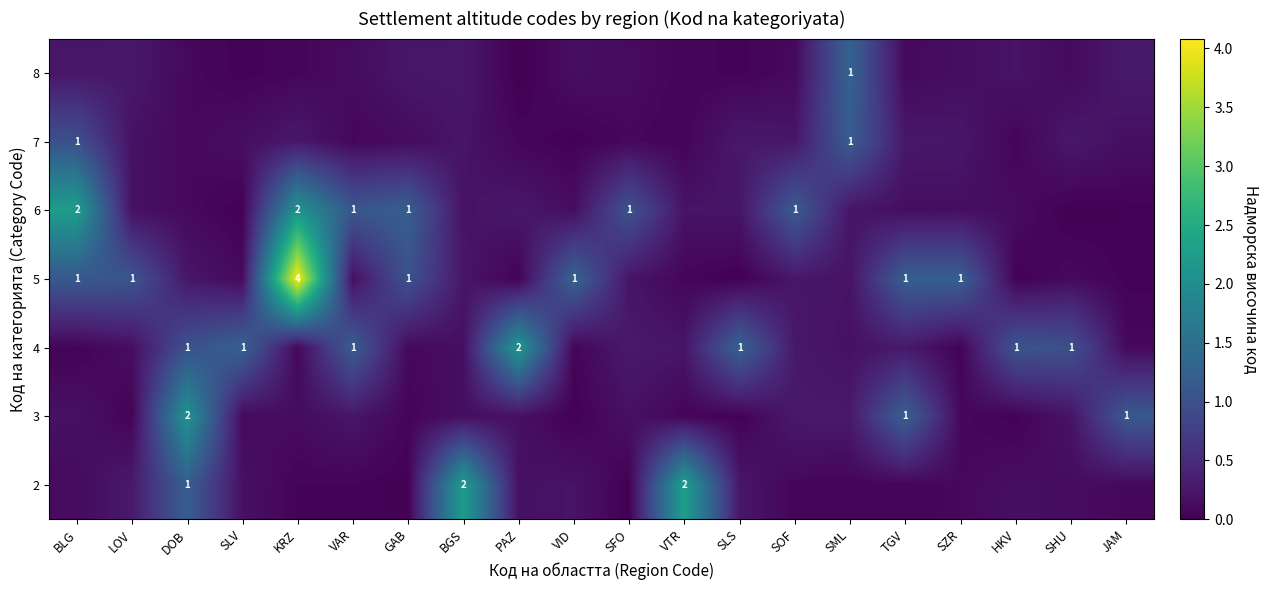

What is the average value of the 3 series?

0.3